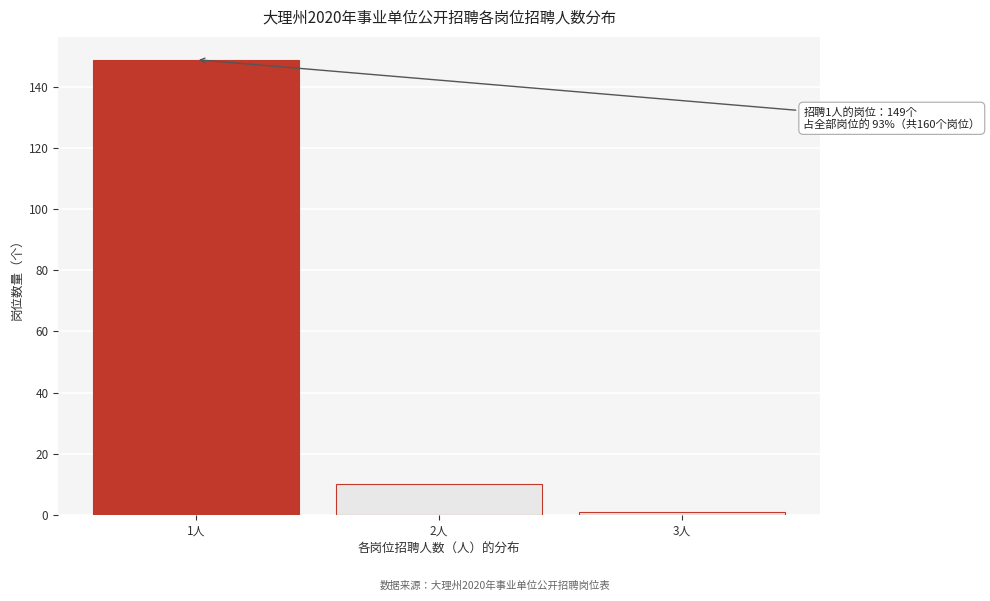

Reading right to left, list all the values displayed in this chart.

1	10	149